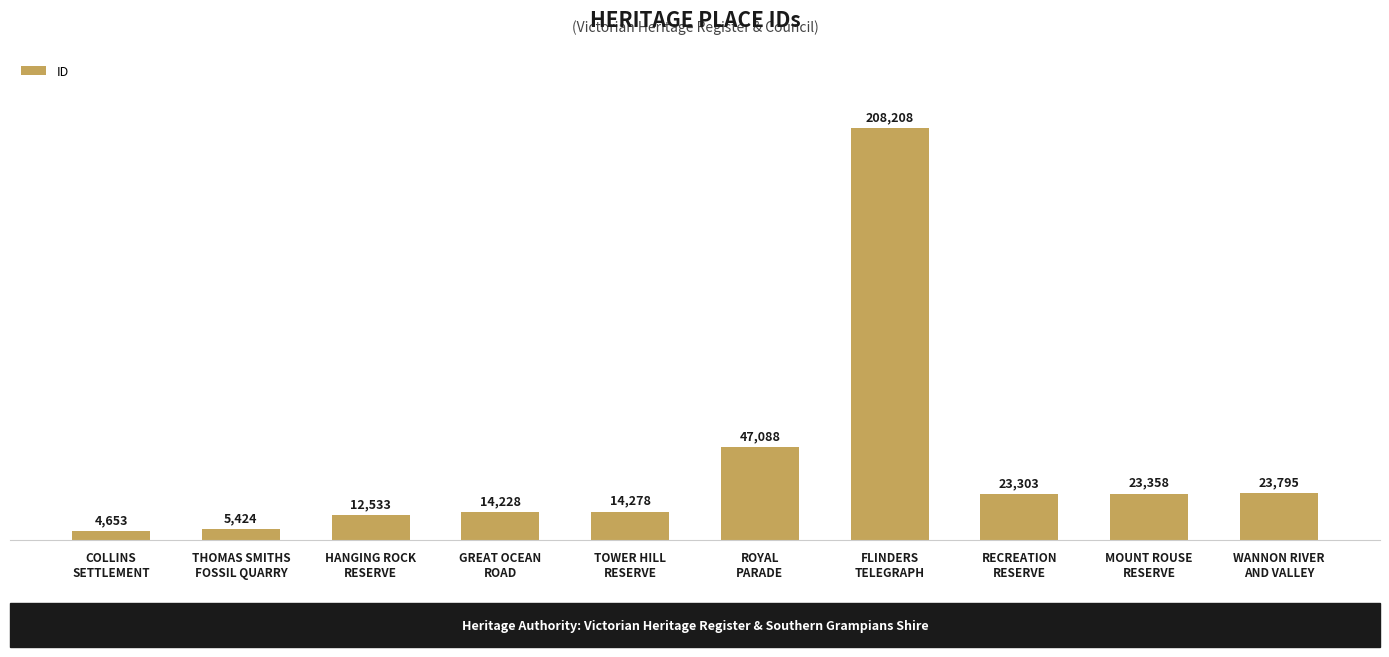

What is the ratio of the value at RECREATION
RESERVE to the value at THOMAS SMITHS
FOSSIL QUARRY?

4.3